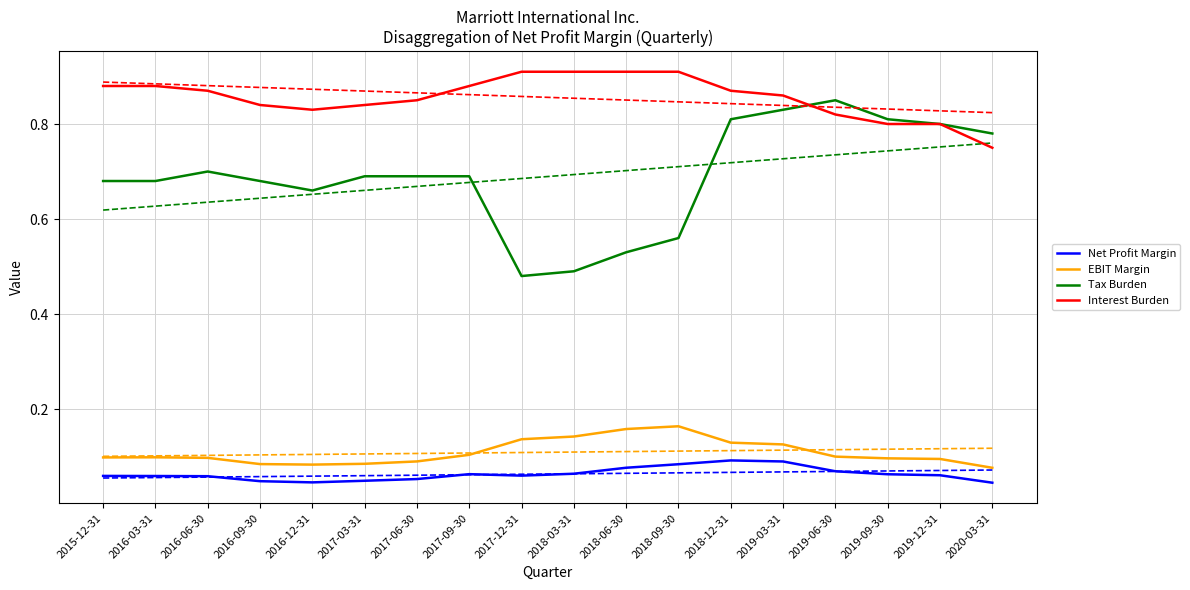

Reading right to left, transcribe all the data shown in this chart.

Net Profit Margin: 2020-03-31=0.0	2019-12-31=0.1	2019-09-30=0.1	2019-06-30=0.1	2019-03-31=0.1	2018-12-31=0.1	2018-09-30=0.1	2018-06-30=0.1	2018-03-31=0.1	2017-12-31=0.1	2017-09-30=0.1	2017-06-30=0.1	2017-03-31=0.0	2016-12-31=0.0	2016-09-30=0.0	2016-06-30=0.1	2016-03-31=0.1	2015-12-31=0.1
EBIT Margin: 2020-03-31=0.1	2019-12-31=0.1	2019-09-30=0.1	2019-06-30=0.1	2019-03-31=0.1	2018-12-31=0.1	2018-09-30=0.2	2018-06-30=0.2	2018-03-31=0.1	2017-12-31=0.1	2017-09-30=0.1	2017-06-30=0.1	2017-03-31=0.1	2016-12-31=0.1	2016-09-30=0.1	2016-06-30=0.1	2016-03-31=0.1	2015-12-31=0.1
Tax Burden: 2020-03-31=0.8	2019-12-31=0.8	2019-09-30=0.8	2019-06-30=0.8	2019-03-31=0.8	2018-12-31=0.8	2018-09-30=0.6	2018-06-30=0.5	2018-03-31=0.5	2017-12-31=0.5	2017-09-30=0.7	2017-06-30=0.7	2017-03-31=0.7	2016-12-31=0.7	2016-09-30=0.7	2016-06-30=0.7	2016-03-31=0.7	2015-12-31=0.7
Interest Burden: 2020-03-31=0.8	2019-12-31=0.8	2019-09-30=0.8	2019-06-30=0.8	2019-03-31=0.9	2018-12-31=0.9	2018-09-30=0.9	2018-06-30=0.9	2018-03-31=0.9	2017-12-31=0.9	2017-09-30=0.9	2017-06-30=0.8	2017-03-31=0.8	2016-12-31=0.8	2016-09-30=0.8	2016-06-30=0.9	2016-03-31=0.9	2015-12-31=0.9